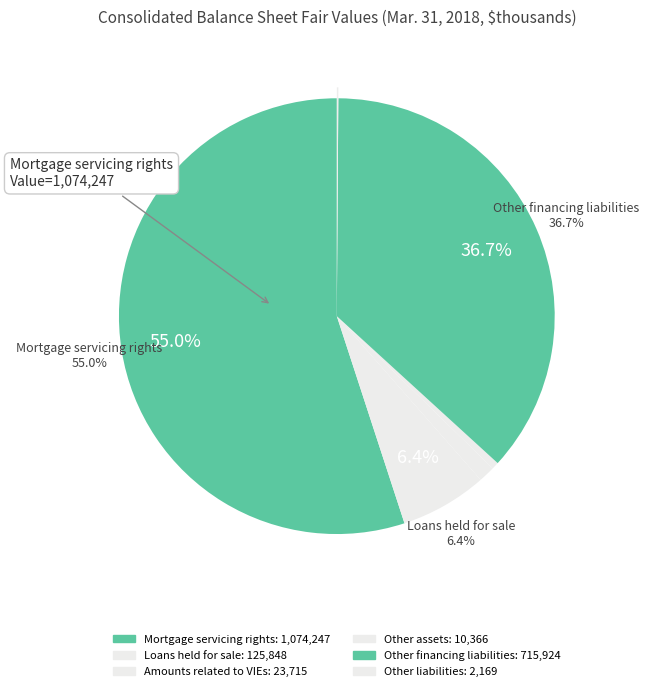

Which category has the biggest portion of the pie?

Mortgage servicing rights